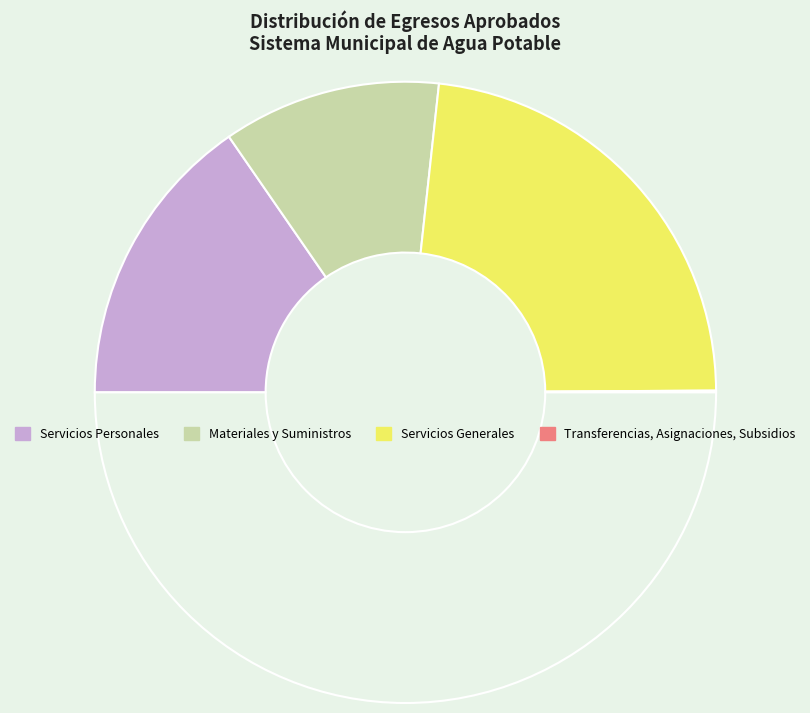

How many slices are in this pie chart?

4